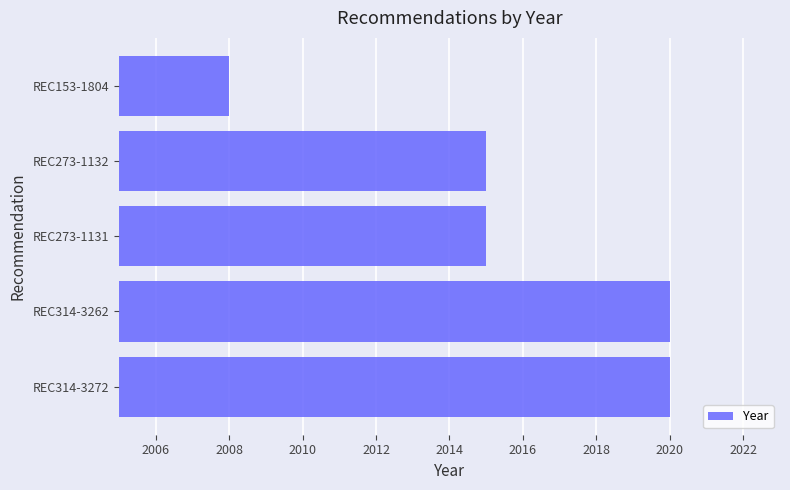

True or false: the data shows 3145 at REC314-3262.

False